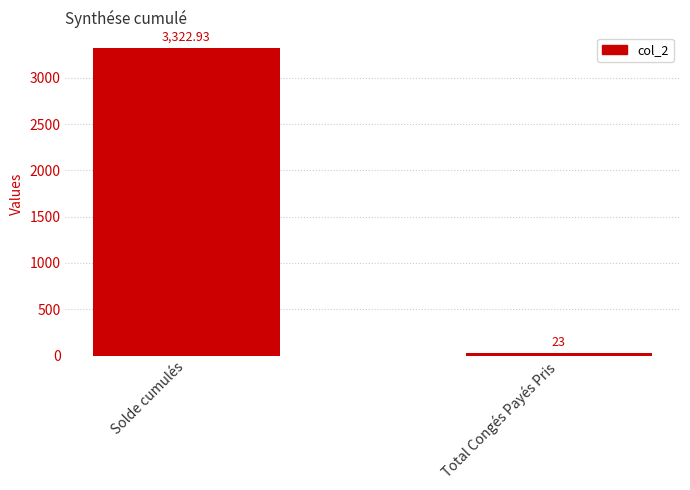

How many values exceed 3322?

1